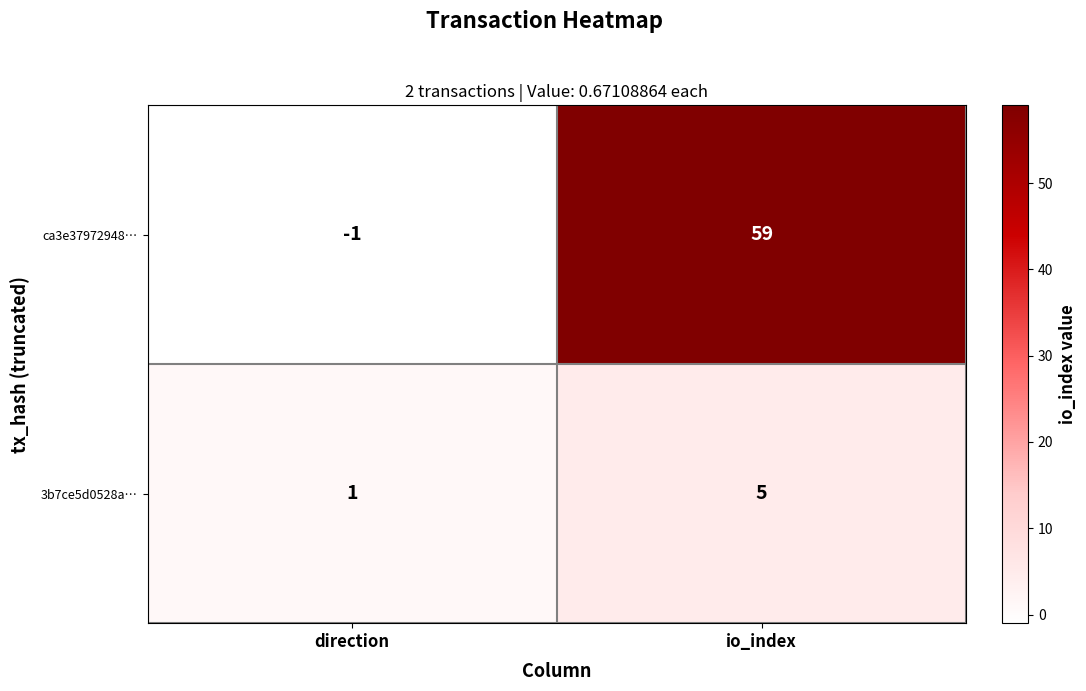

At how many categories does at least one series exceed 37?

1